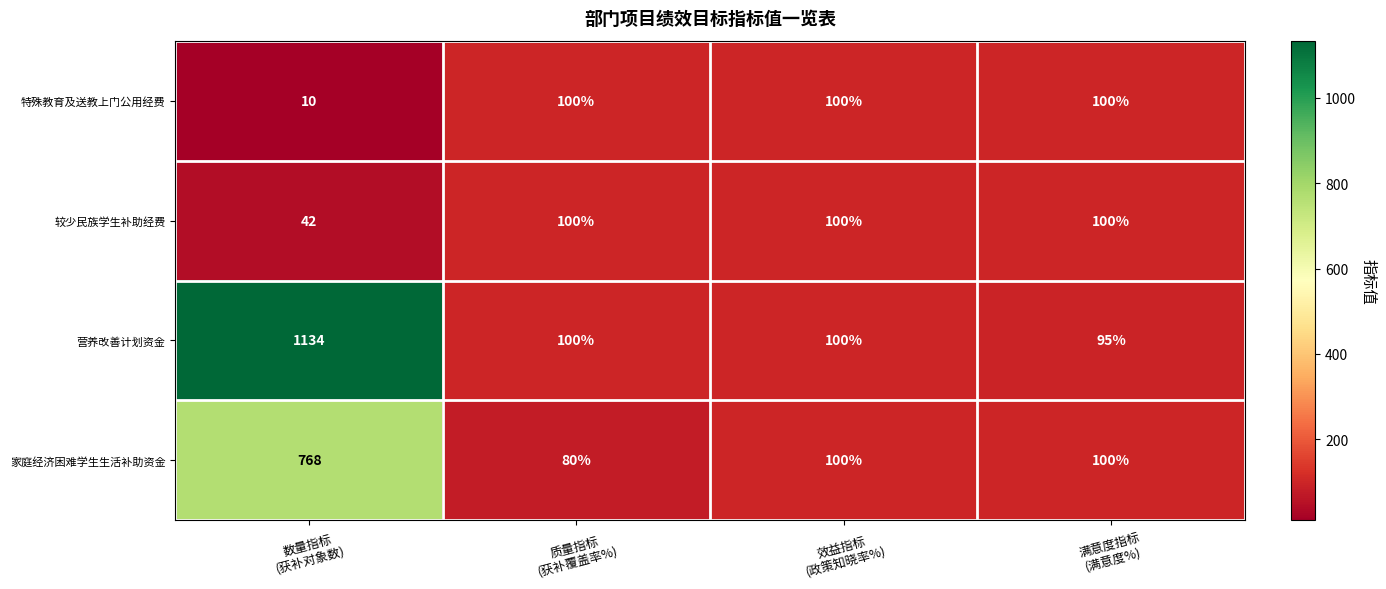

What is the sum of all 家庭经济困难学生生活补助资金 values?

1048